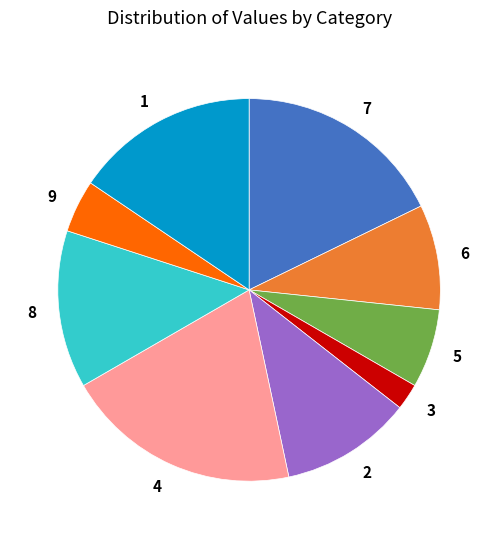

Combined, do 8 and 1 account for over 50%?

No